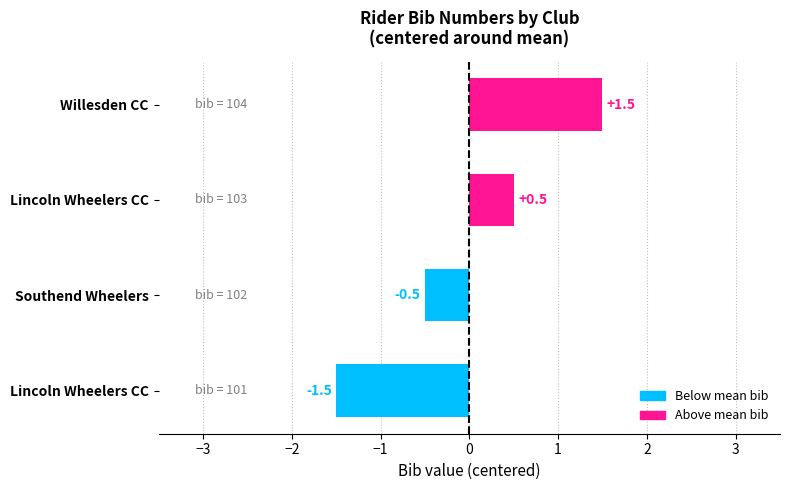

How many data points does each series have?

4